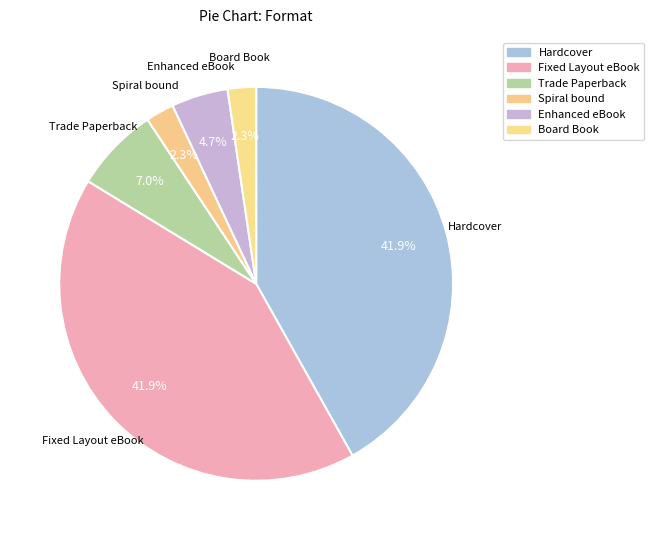

What percentage is the Board Book slice, to the nearest percent?

2%